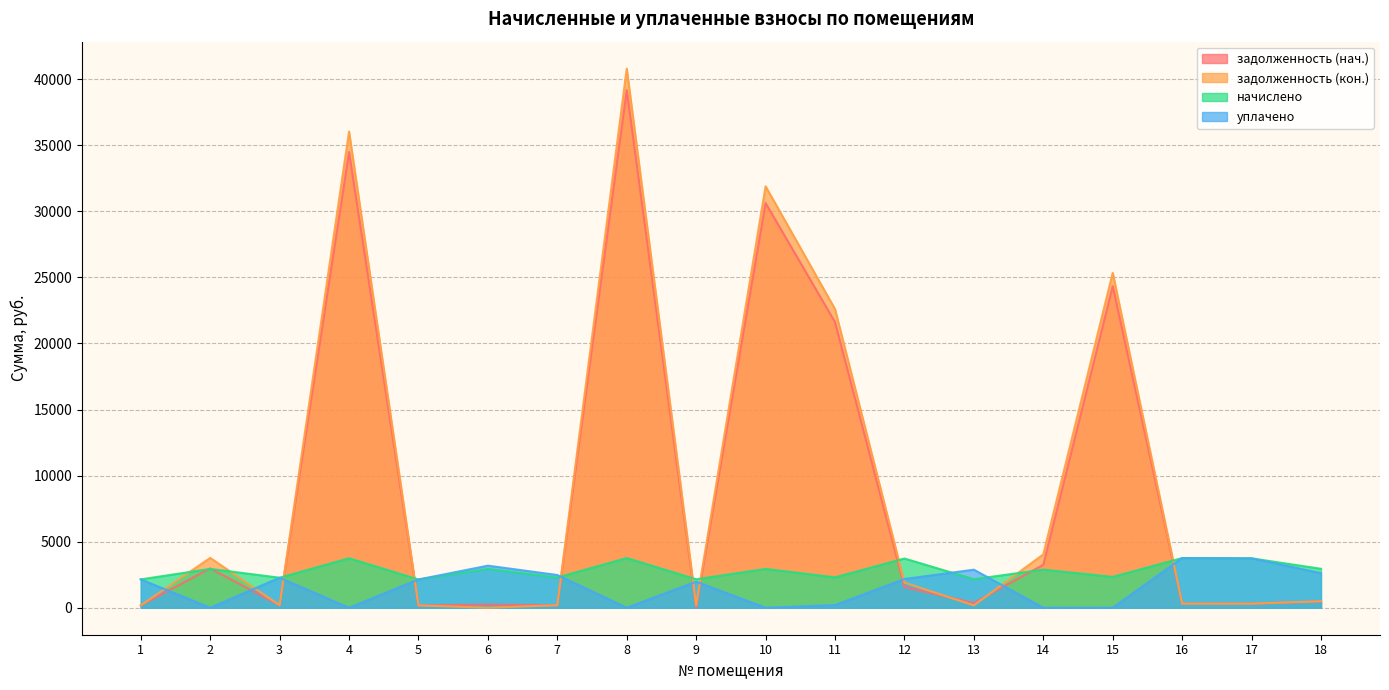

What are all the series names shown in the legend?

задолженность (нач.), задолженность (кон.), начислено, уплачено